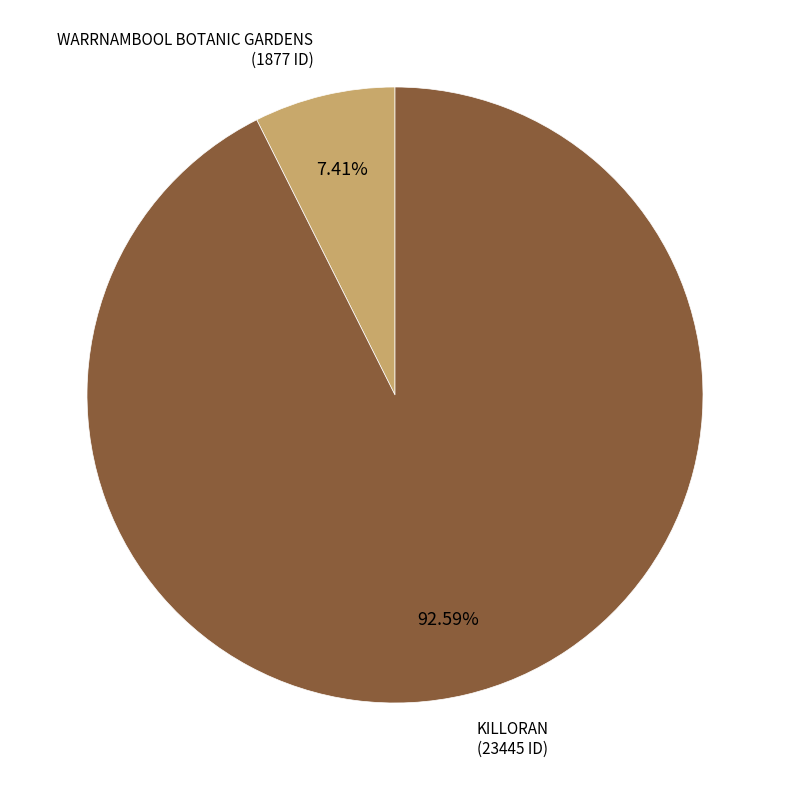

How many segments does this pie chart have?

2